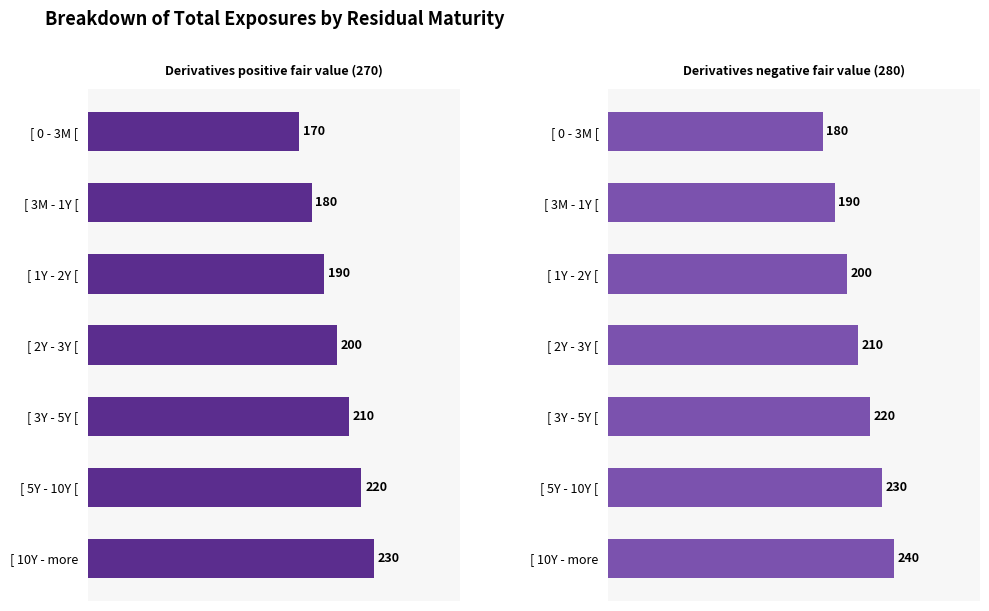

What is the difference between the maximum and minimum values in the Derivatives positive fair value (270) series?

60